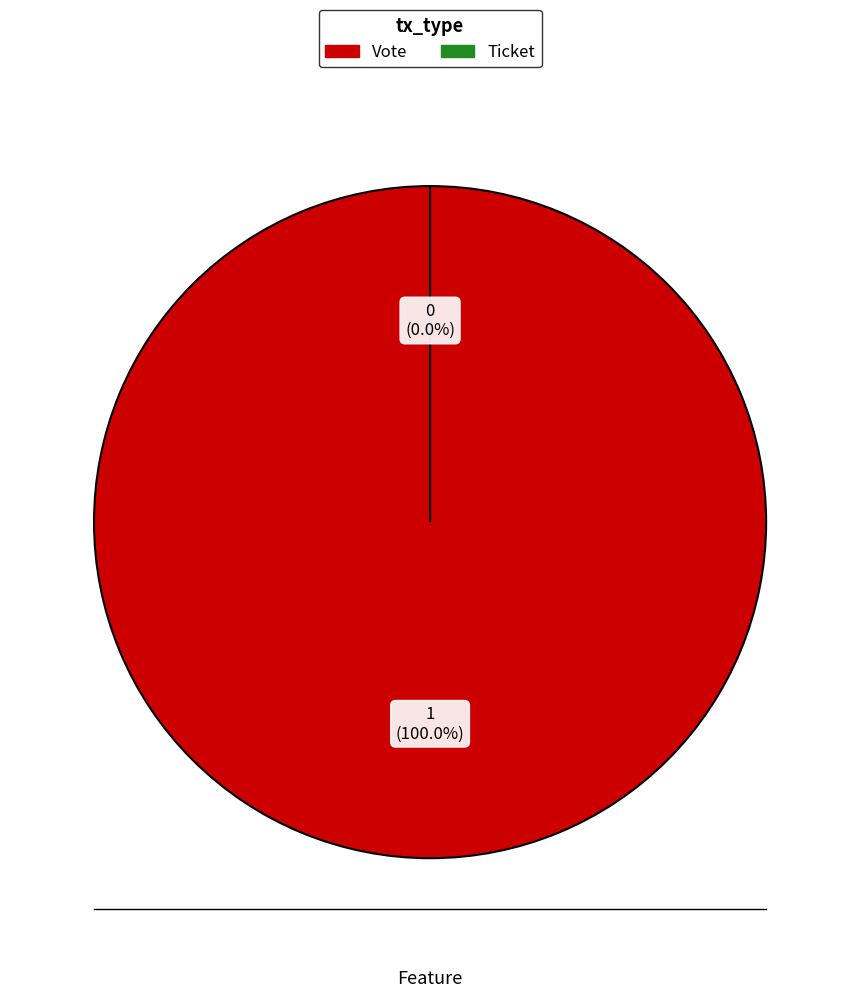

Does Ticket account for over 50% of the chart?

No